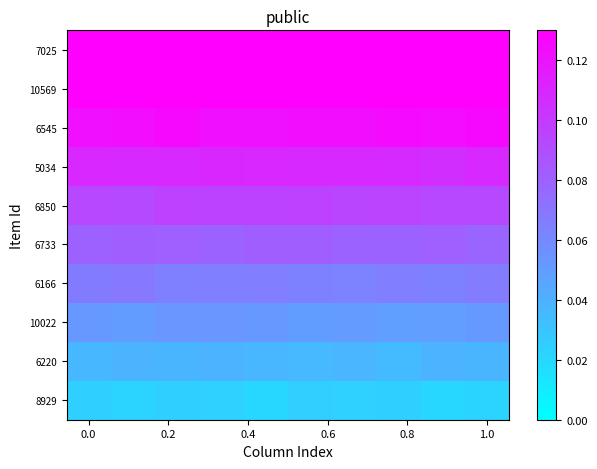

At how many categories does at least one series exceed 0?

10